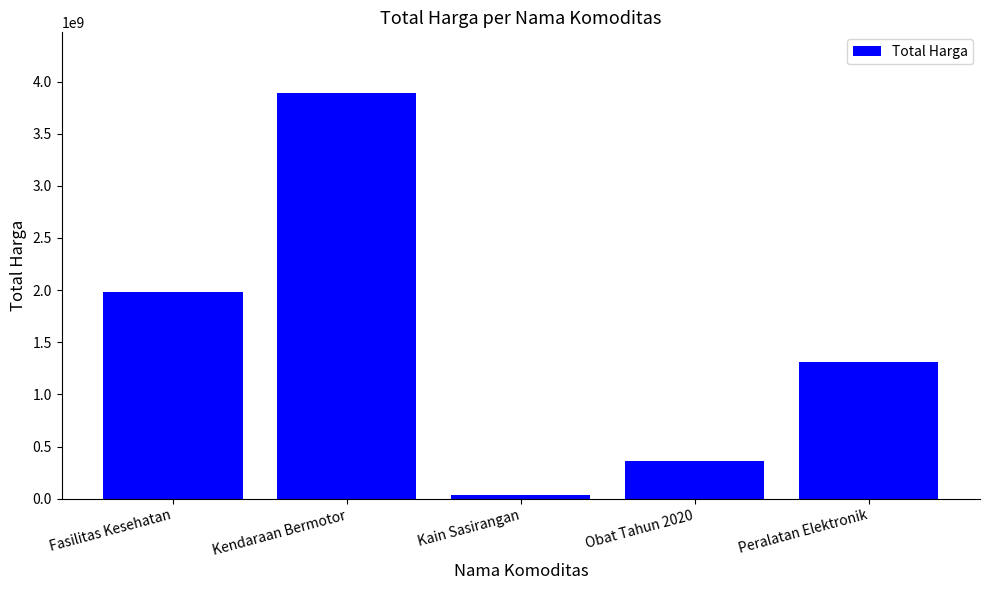

True or false: the data shows 1649928475 at Kendaraan Bermotor.

False